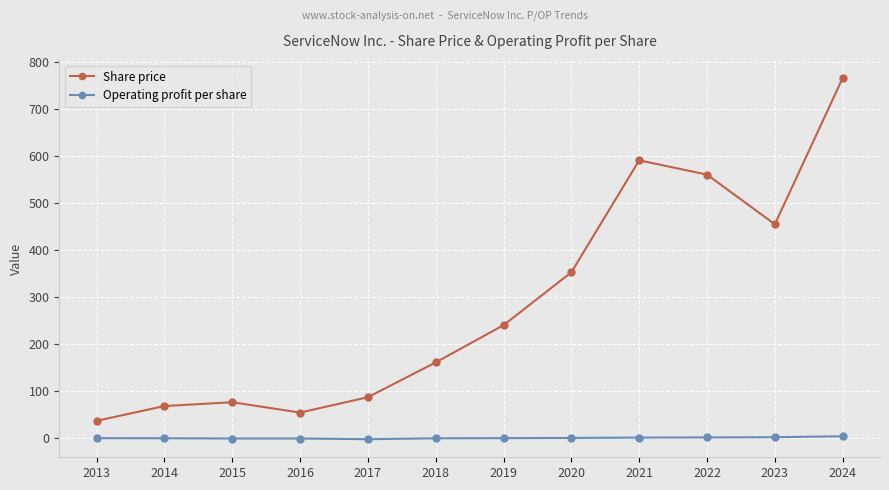

What value does the Share price series have at 2018?

161.0